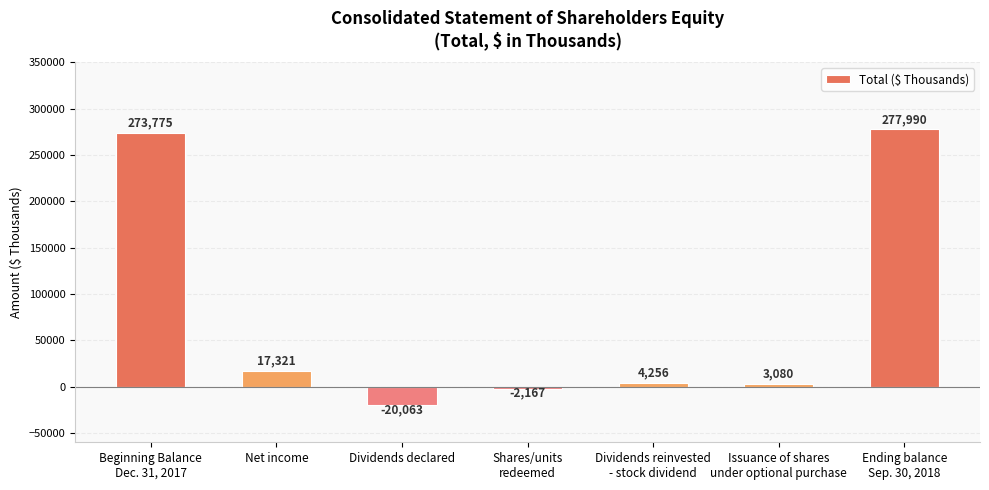

Reading left to right, list all the values displayed in this chart.

273775	17321	-20063	-2167	4256	3080	277990